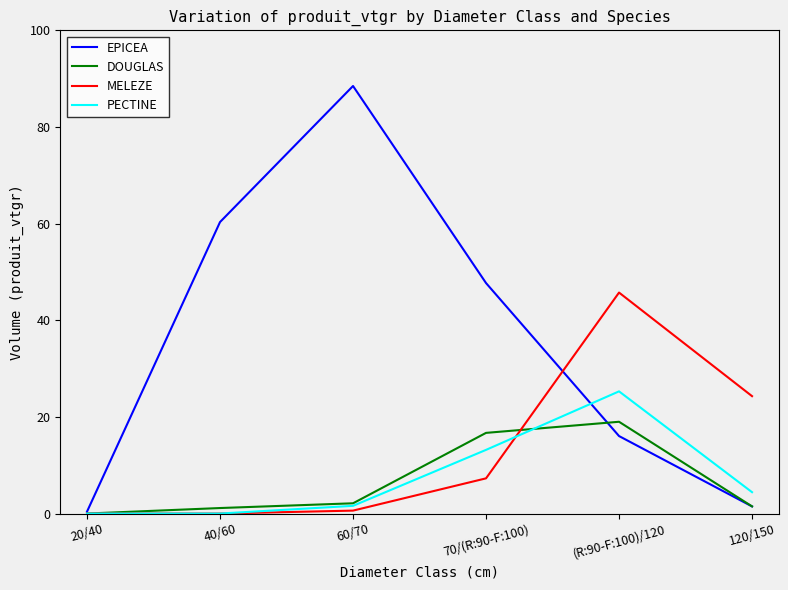

True or false: PECTINE has more than 0 points higher than both neighbors.

True